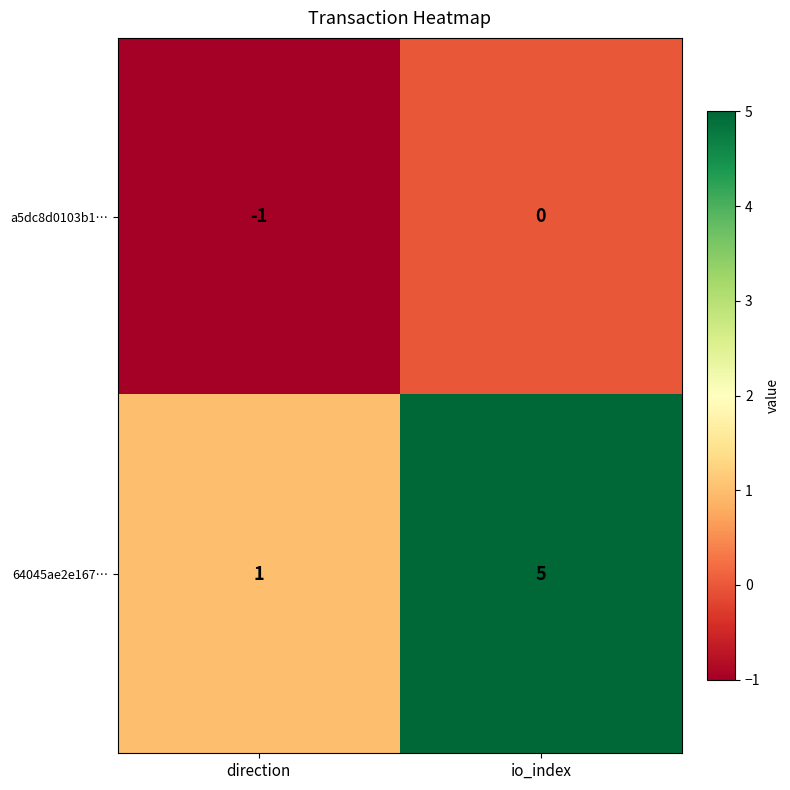

True or false: 64045ae2e167… has a value of 1 at direction.

True